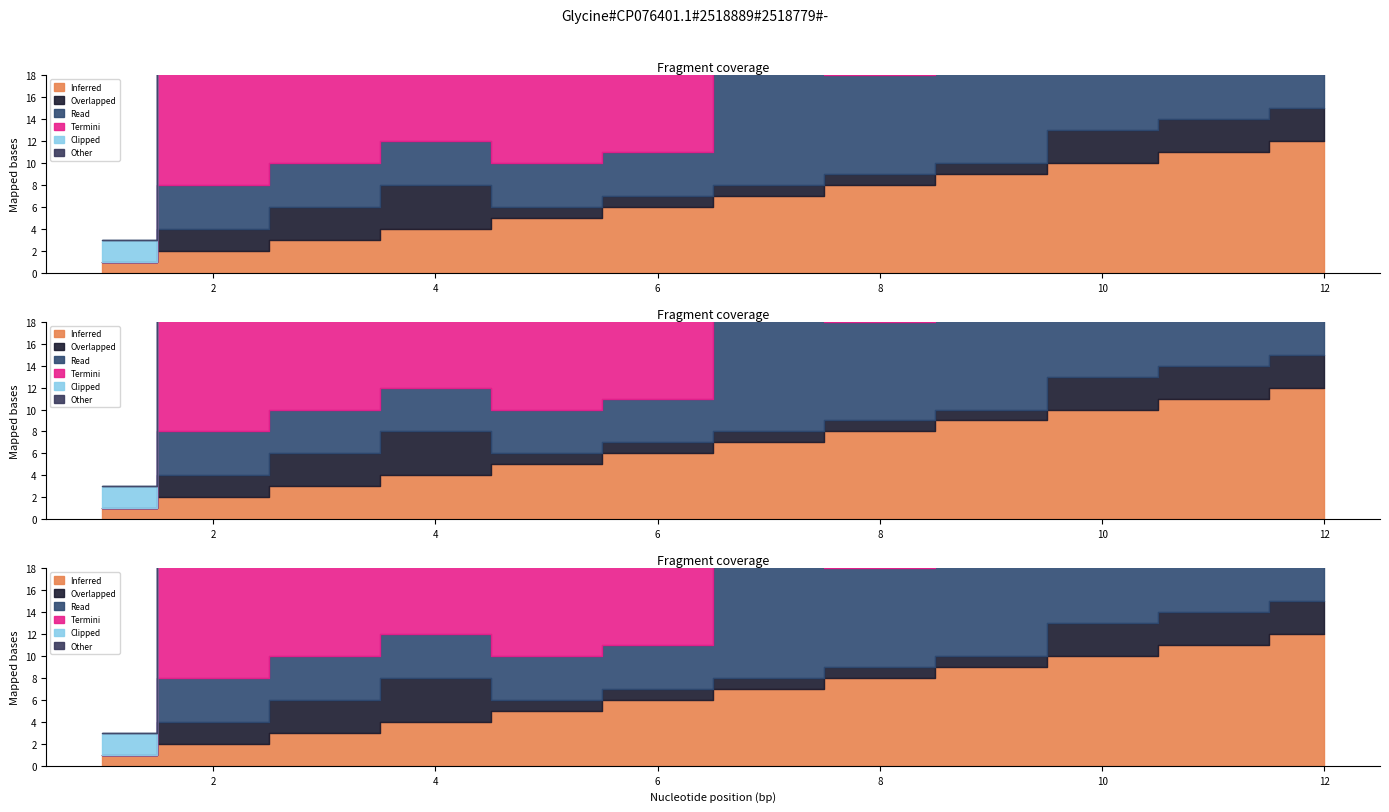

True or false: Numero and confiance cross at least once.

False